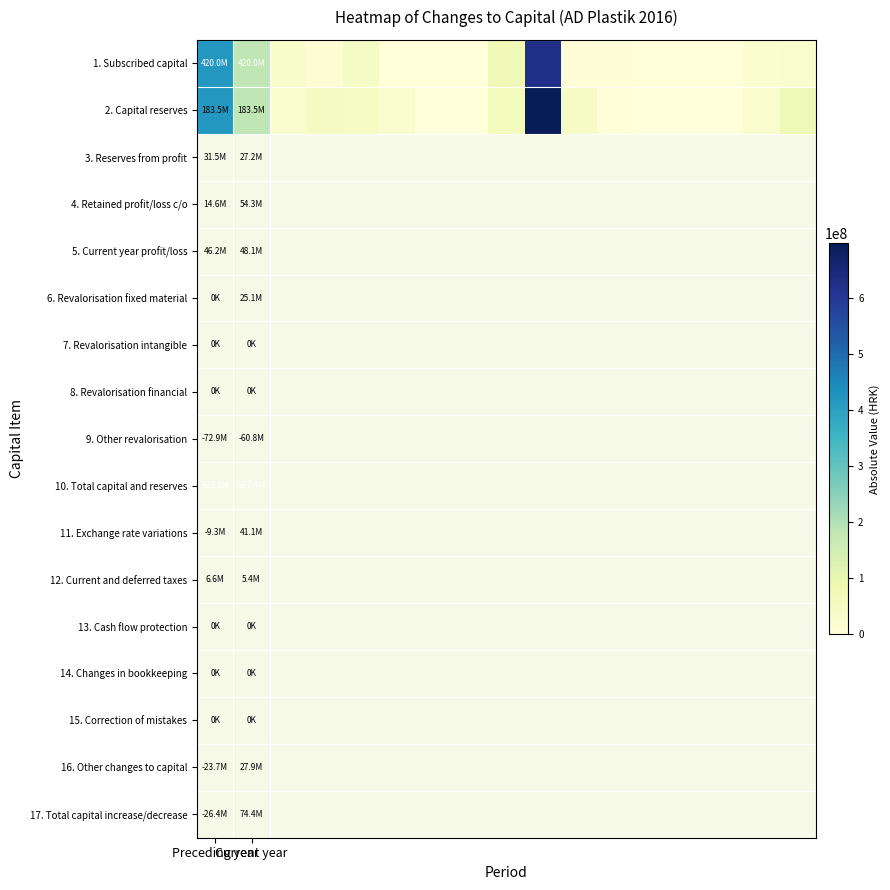

How many data points does each series have?

17